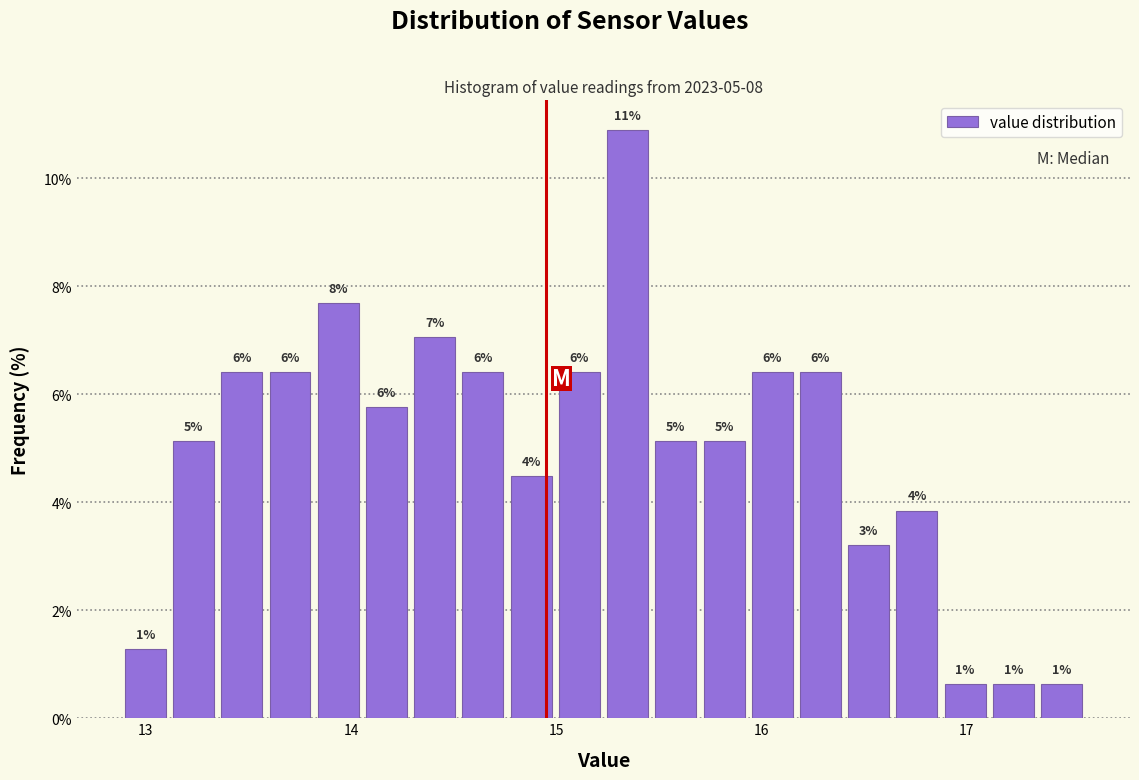

Around what value on the x-axis is the tallest bar? Give the approximate position of its centre, as read against the axis.

15.3